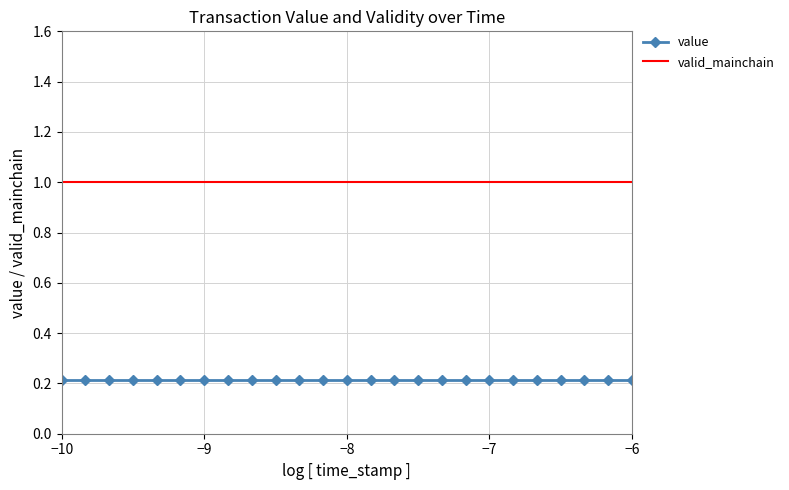

True or false: value and valid_mainchain cross at least once.

False